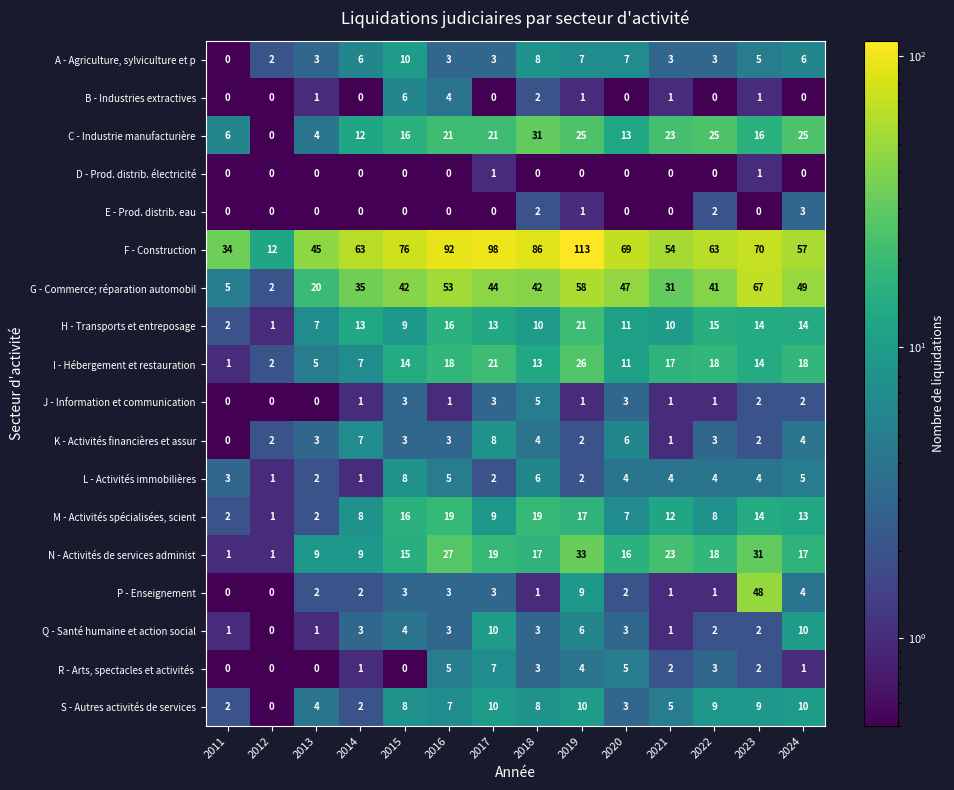

Which series has the widest spread of values?

F - Construction